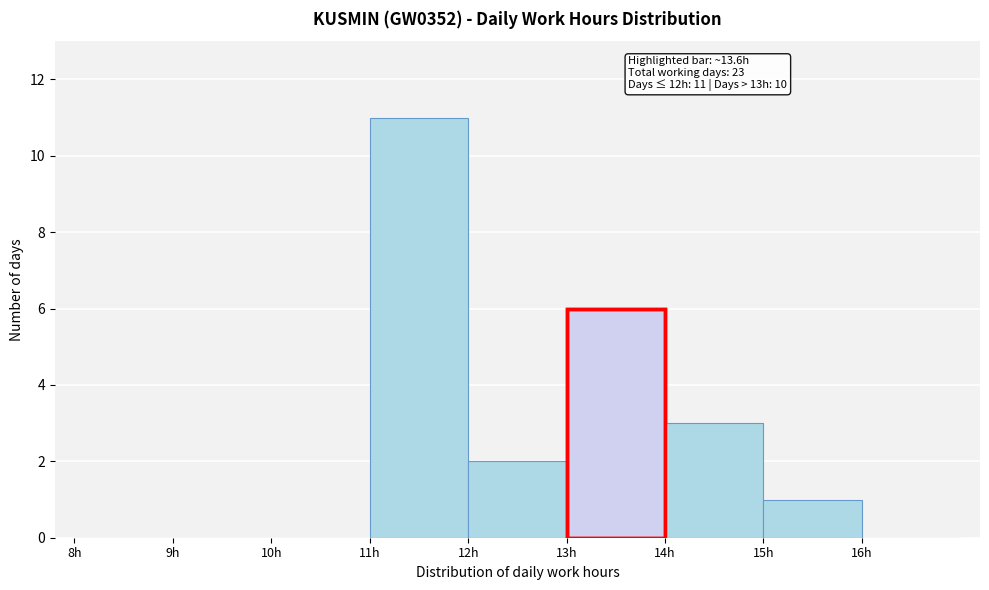

Which range on the x-axis has the tallest bar?

11 to 12